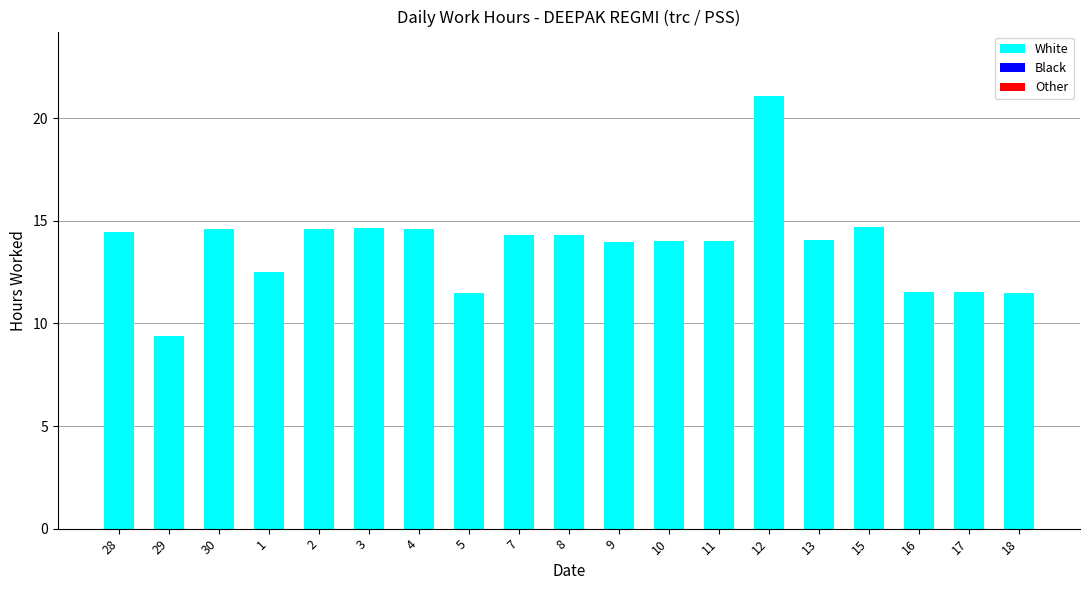

The value at 10 is 20.4. True or false?

False